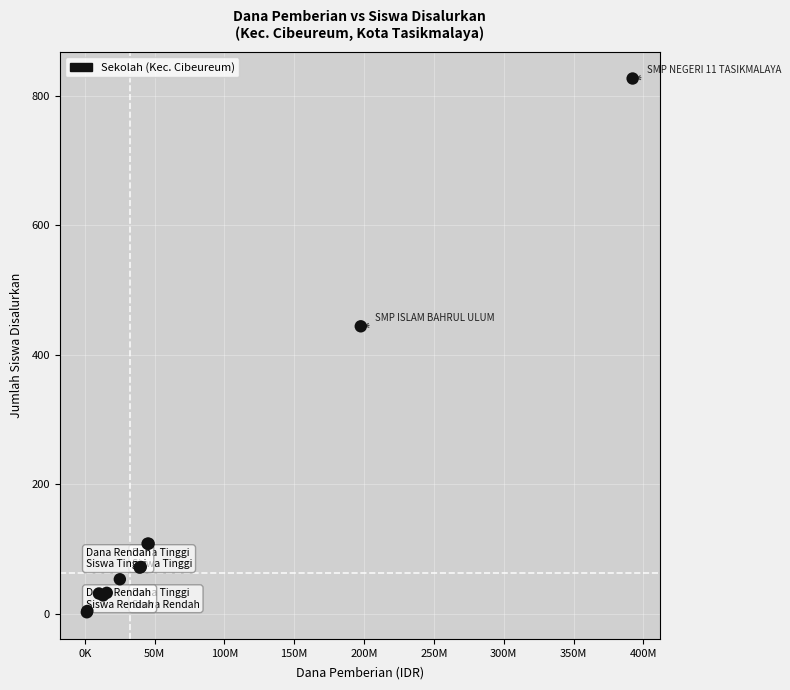

What Y value in the scatter plot is closest to 414?

444